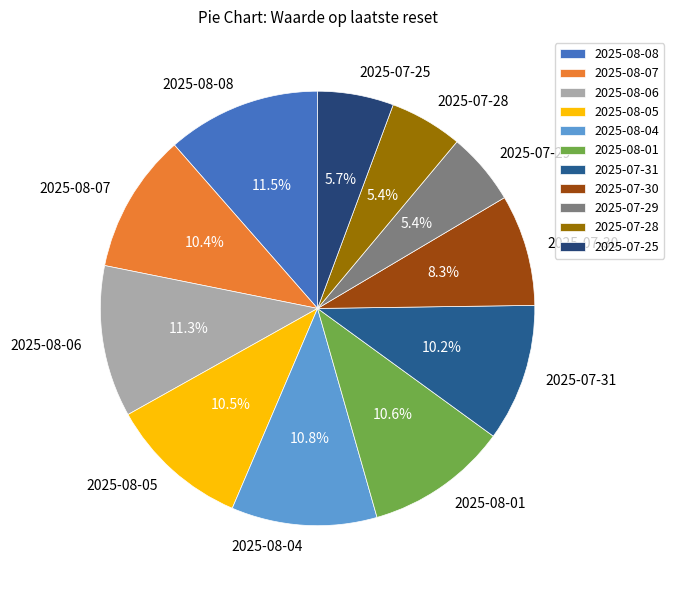

Is the sum of 2025-07-29 and 2025-08-07 greater than half?

No